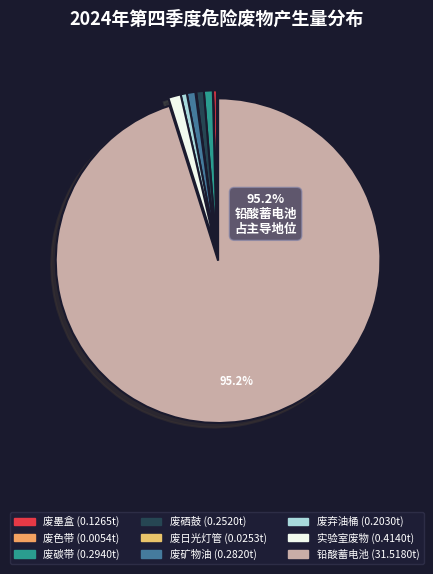

What is the largest slice in the pie chart?

铅酸蓄电池